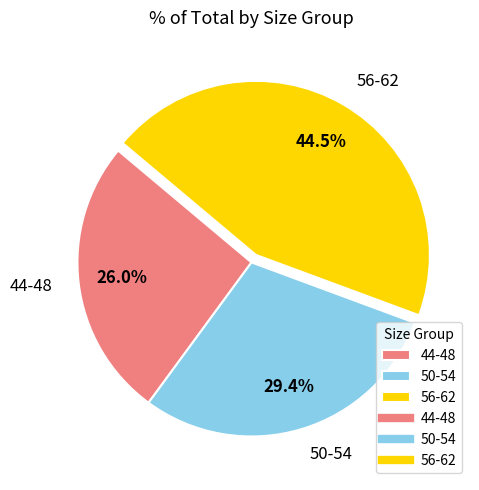

Does 44-48 represent more than half of the total?

No